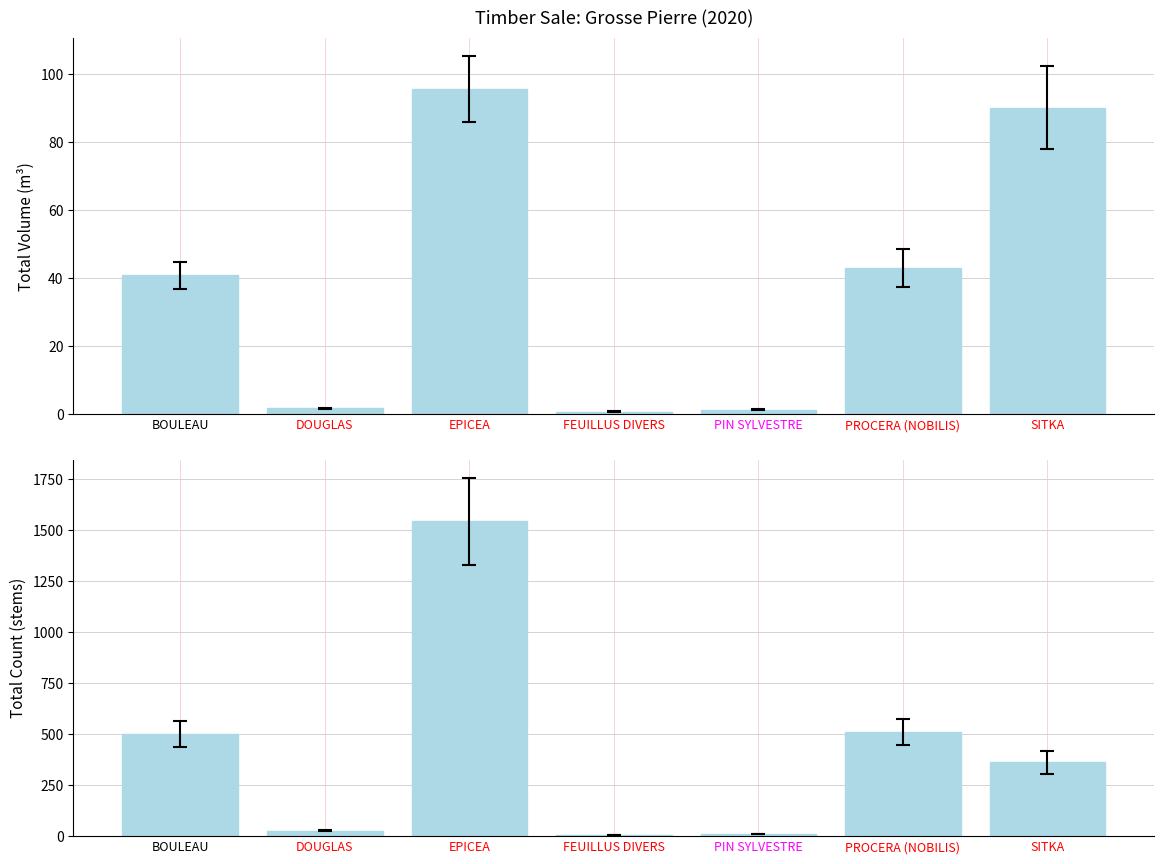

How many distinct data groups are displayed?

2